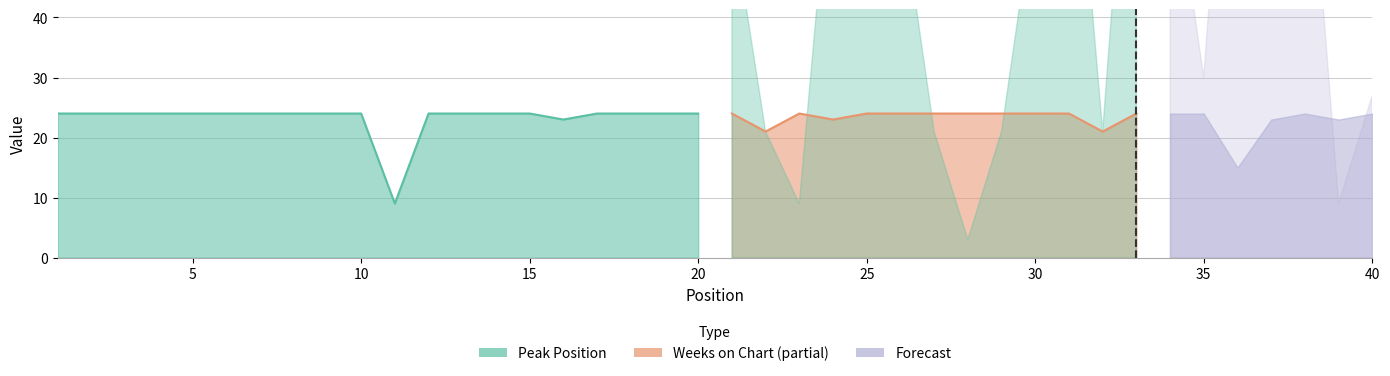

The value of Weeks on Chart at 1 is 34. True or false?

False